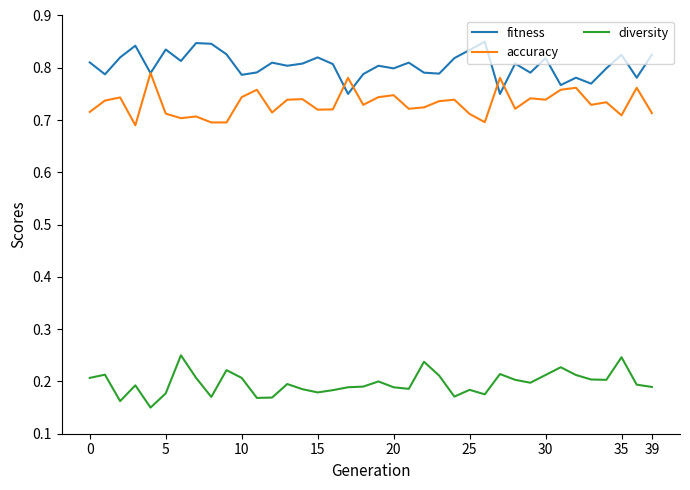

True or false: accuracy and diversity cross at least once.

False